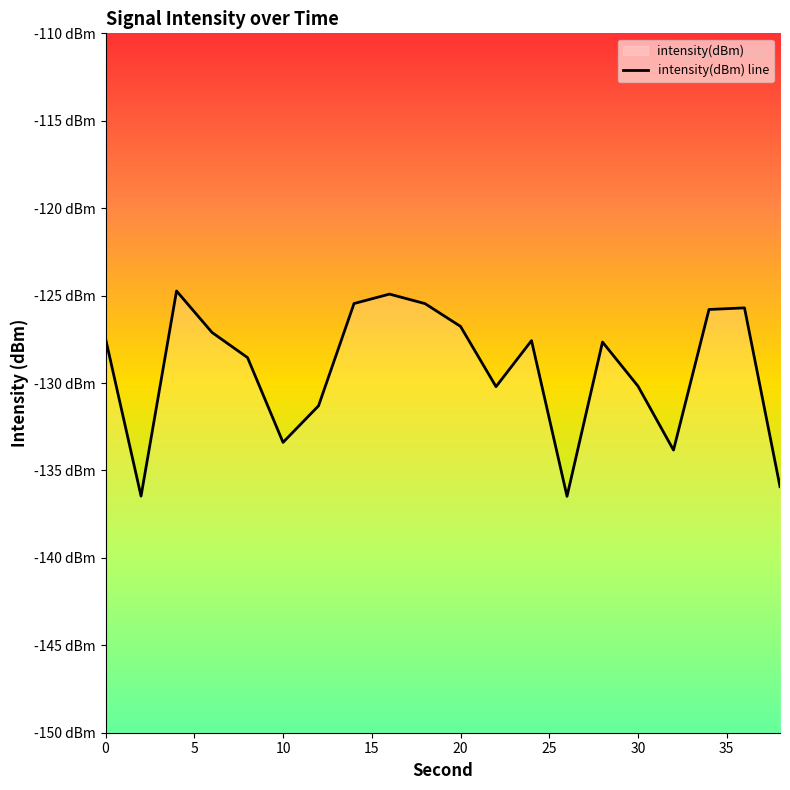

How many lines are shown in the chart?

1